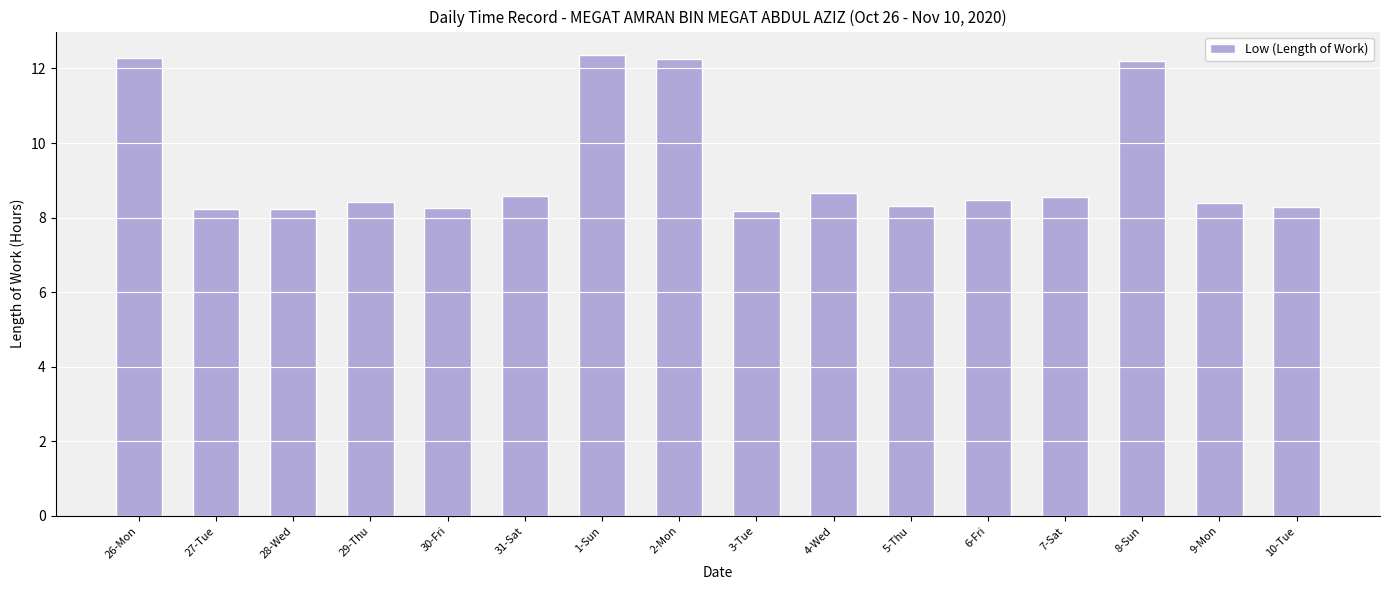

What is the sum of all values?

149.6